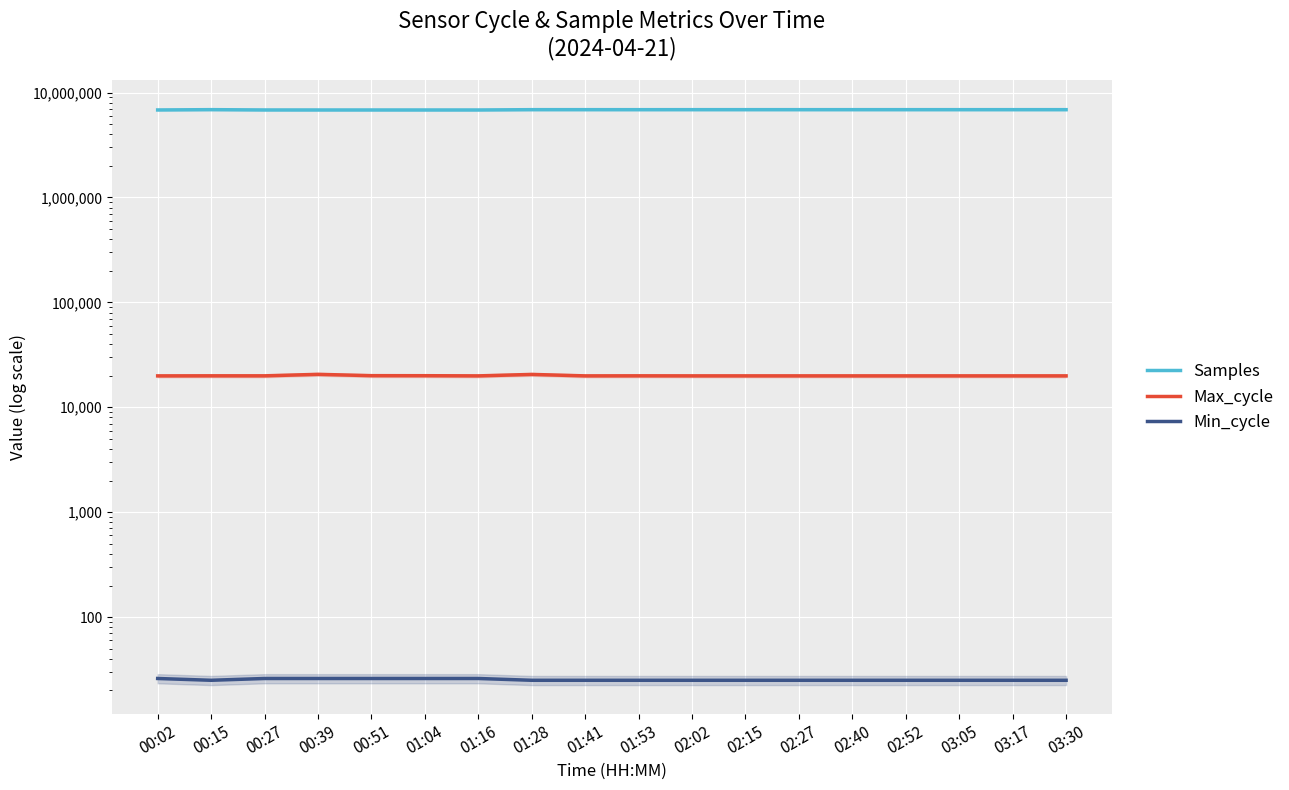

What are all the series names shown in the legend?

Samples, Max_cycle, Min_cycle